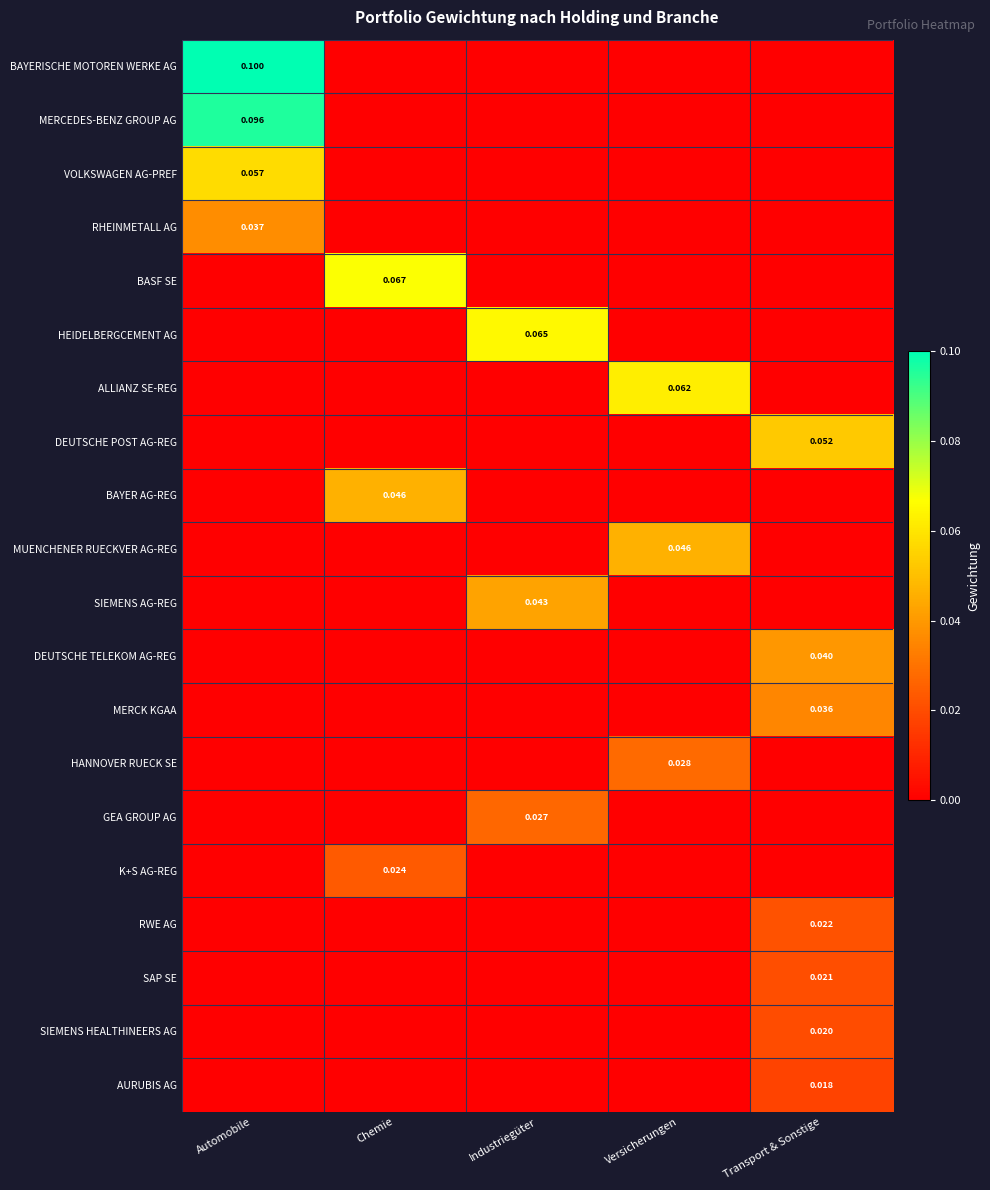

At which label does AURUBIS AG reach its peak?

Transport & Sonstige